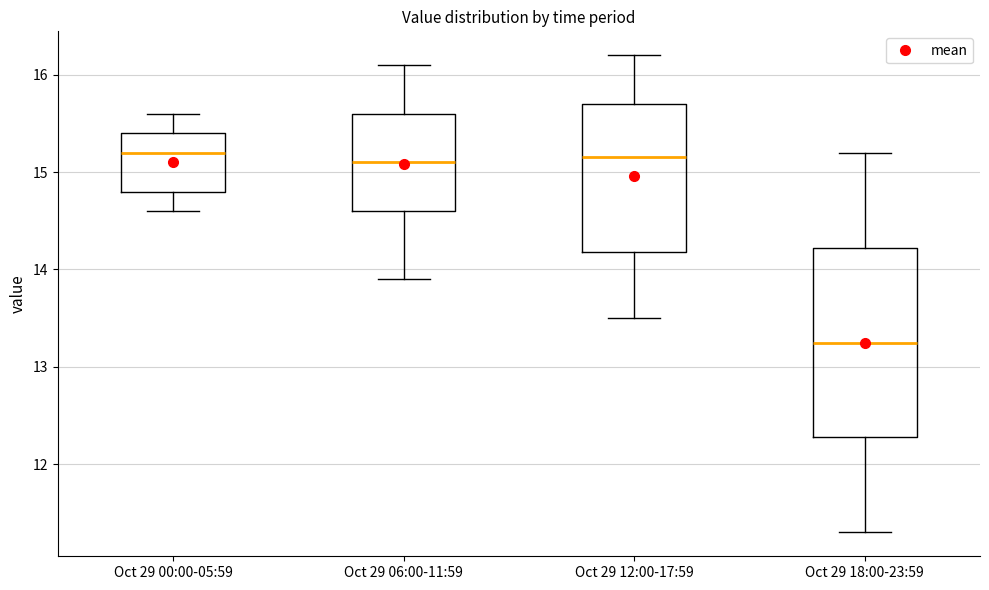

Comparing the boxes themselves (not the whiskers), which one is the tallest?

Oct 29 18:00-23:59